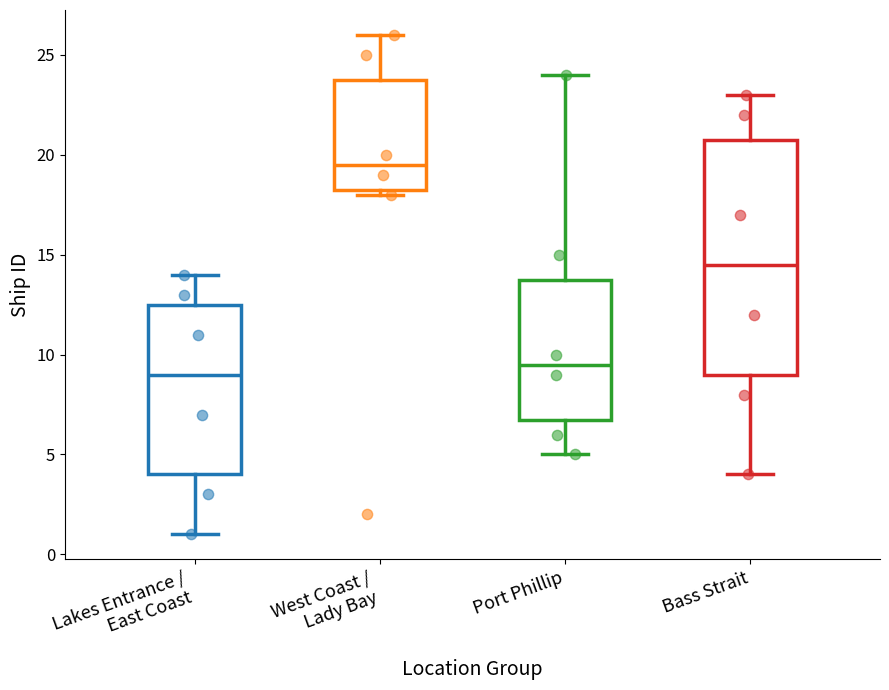

Reading left to right, read every box against the y-axis: the position of its median line, the range the box covers, and the ends of its whiskers. The values are not printed on the chart, so give them approximately, as read against the axis.

Lakes Entrance / East Coast: median 9.0, box 4.0 to 12.5, whiskers 1.0 to 14.0
West Coast / Lady Bay: median 19.5, box 18.5 to 24.0, whiskers 18.0 to 26.0
Port Phillip: median 9.5, box 7.0 to 14.0, whiskers 5.0 to 24.0
Bass Strait: median 14.5, box 9.0 to 21.0, whiskers 4.0 to 23.0